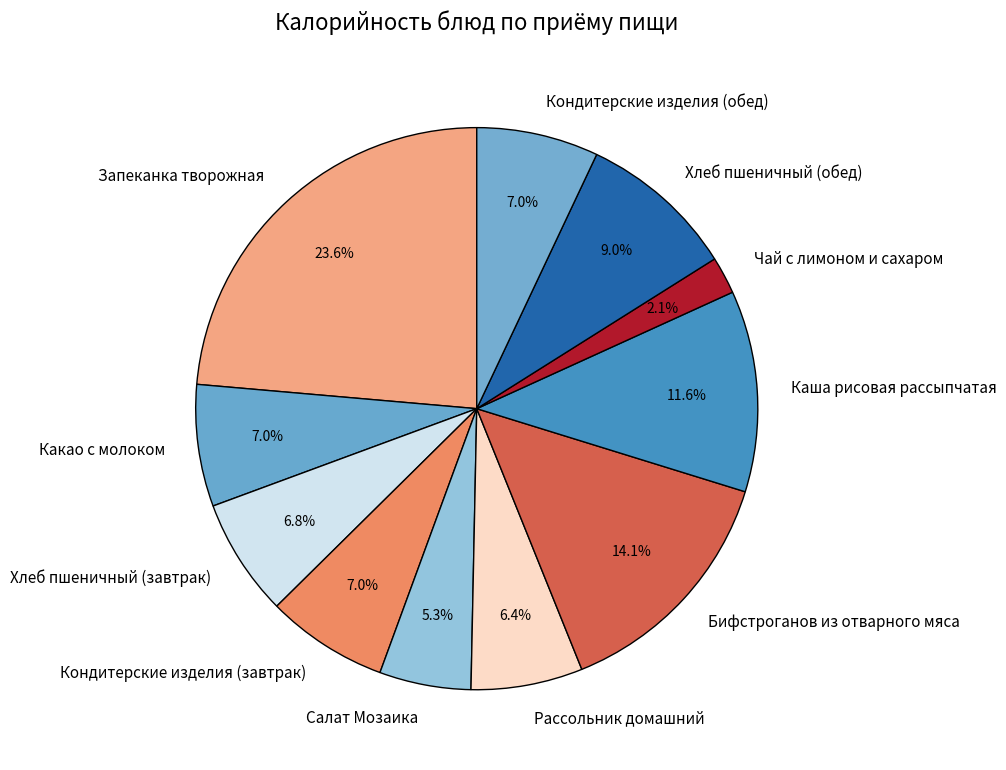

Count the number of slices in the pie.

11